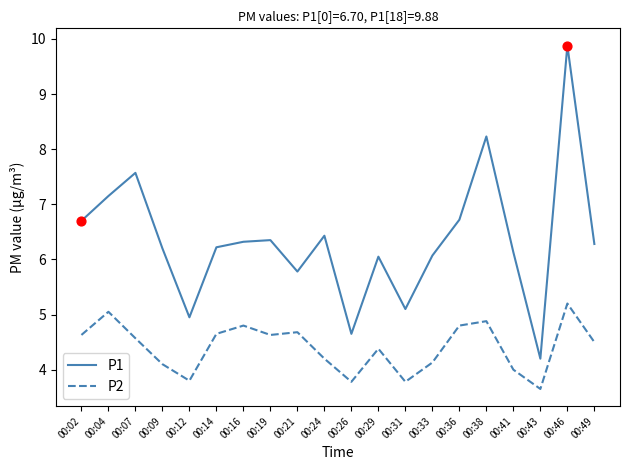

At how many categories does at least one series exceed 9?

1